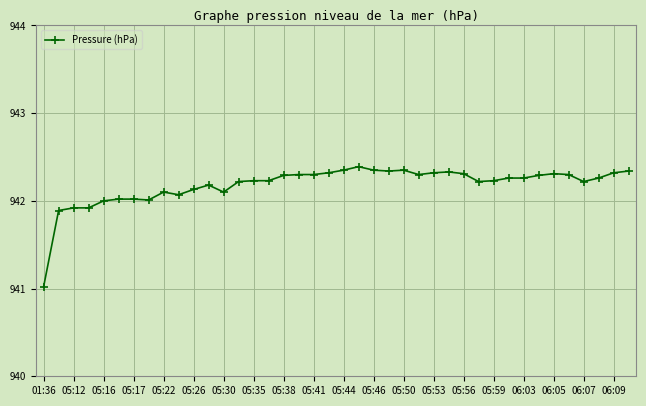

What is the average value?

942.2